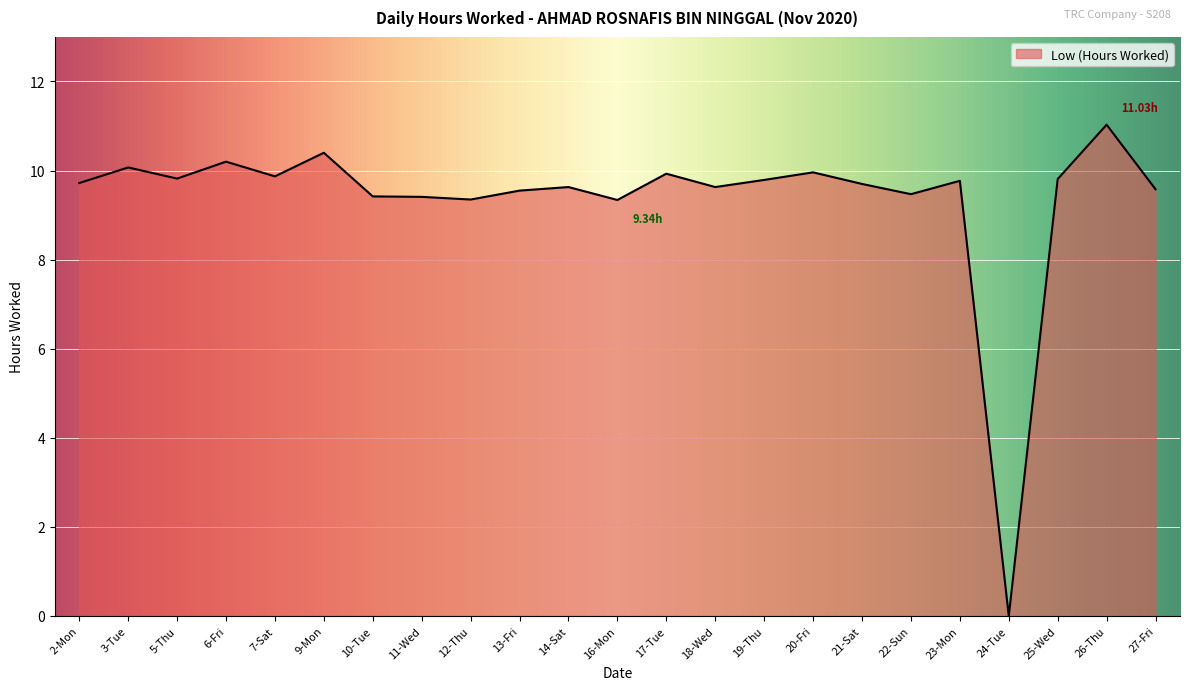

Does the chart display data point markers on the line(s)?

No